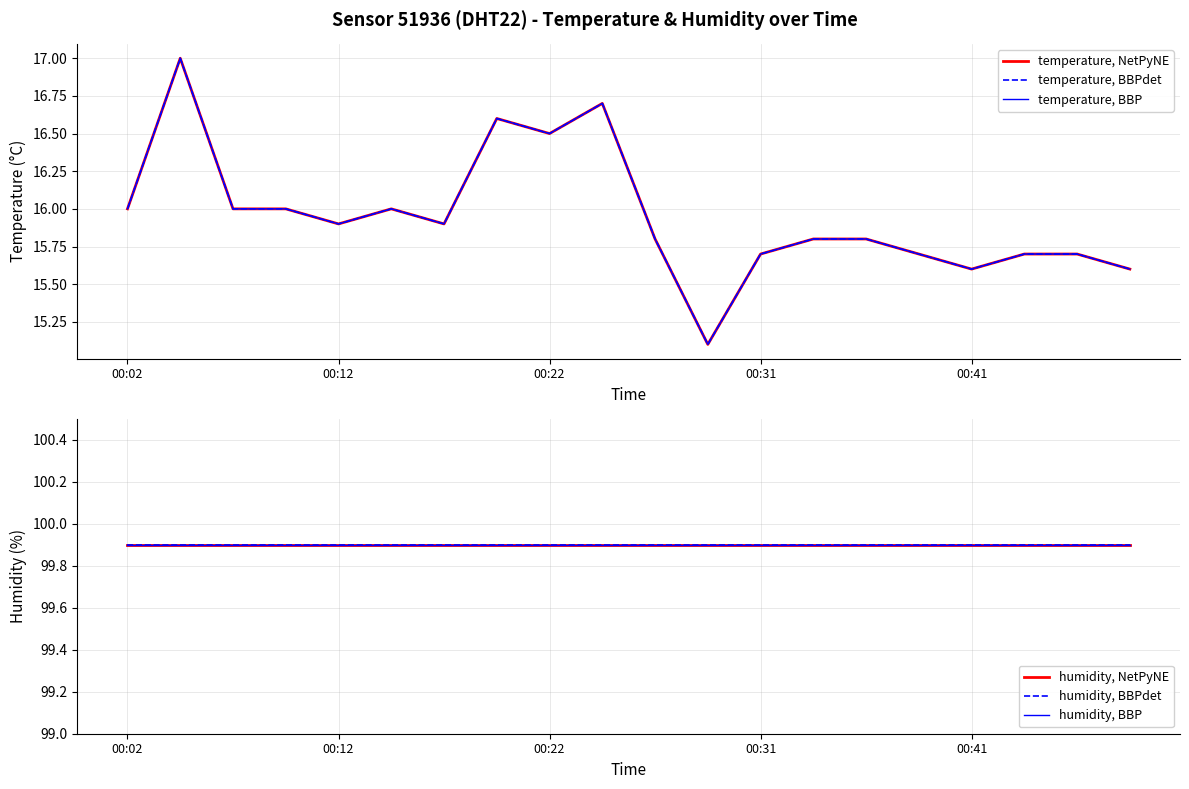

How many lines are shown in the chart?

6